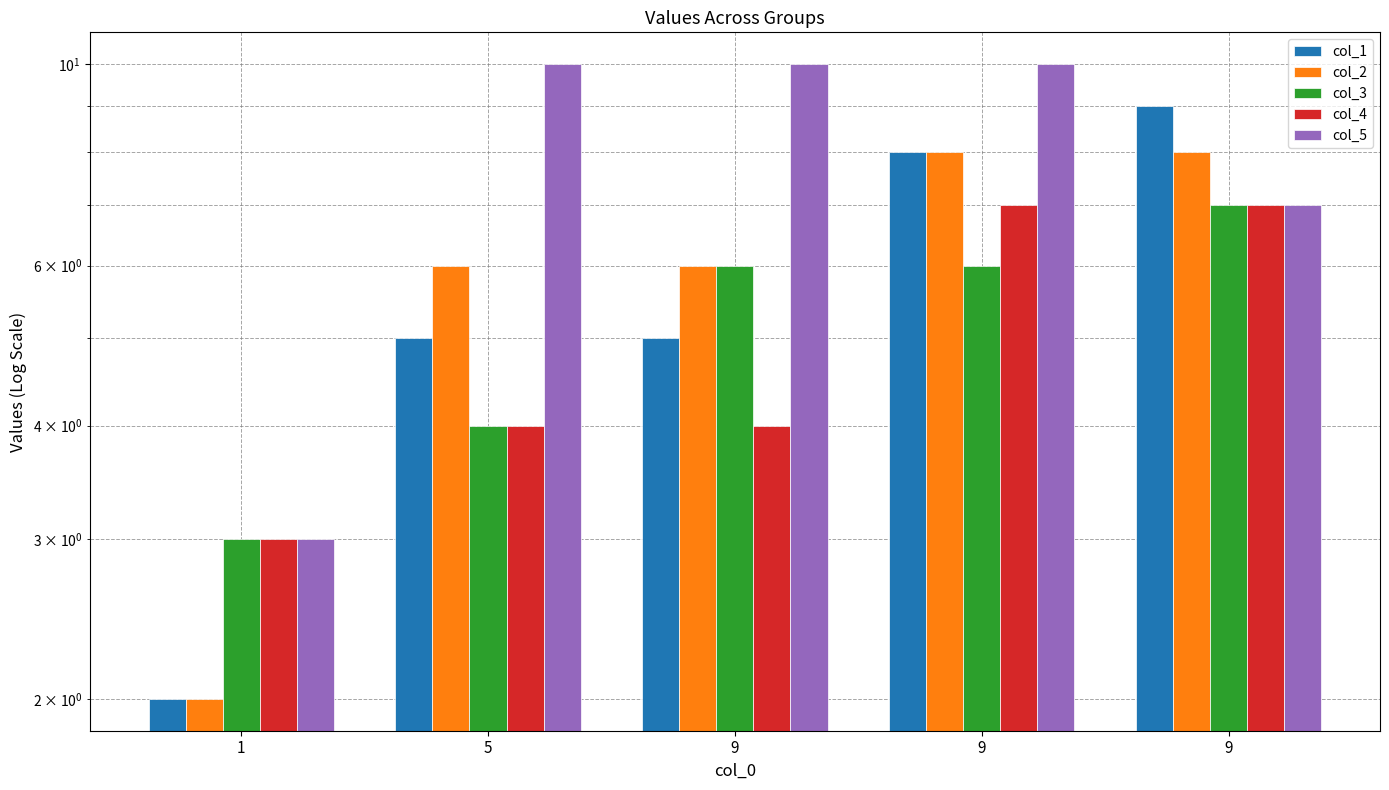

Which series has the largest range (max minus min)?

col_1